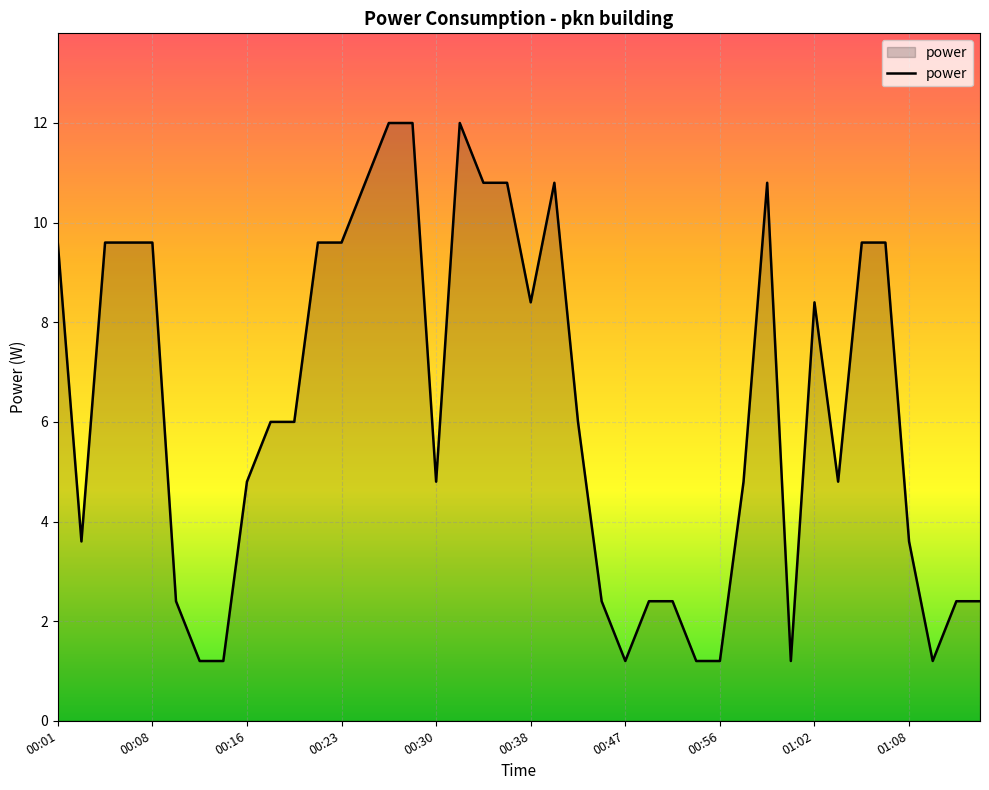

What is the smallest value displayed?

1.2